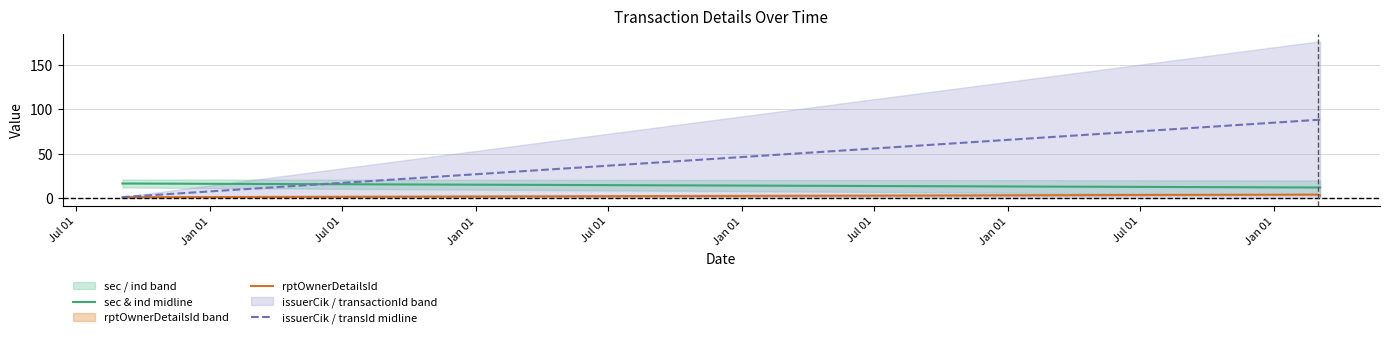

What is the value of the sec & ind midline point at the 2nd from the left?

12.0